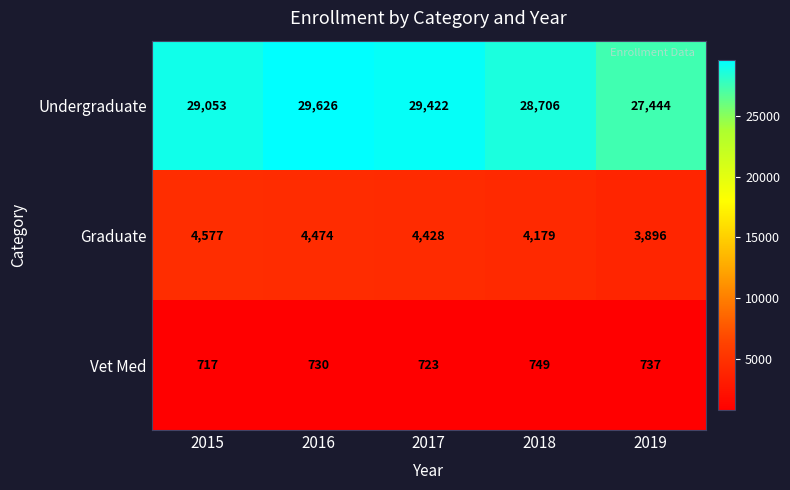

Between 2016 and 2017, which series saw the biggest shift?

Undergraduate